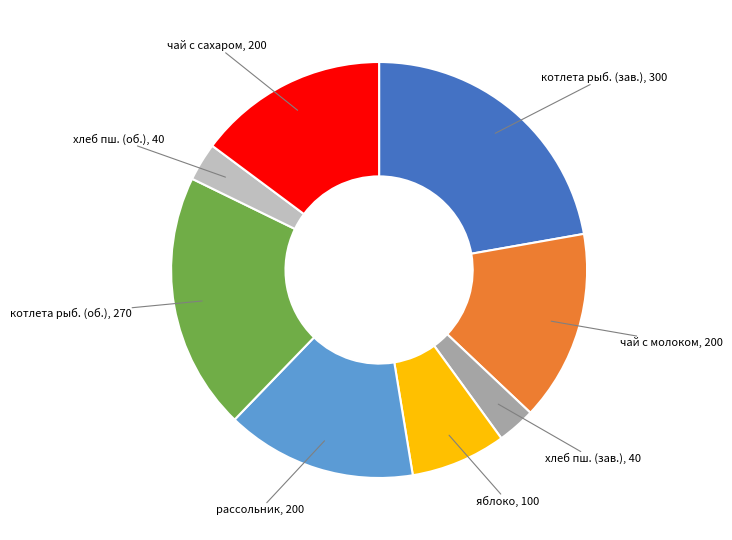

Is there any slice that represents more than half of the pie?

No